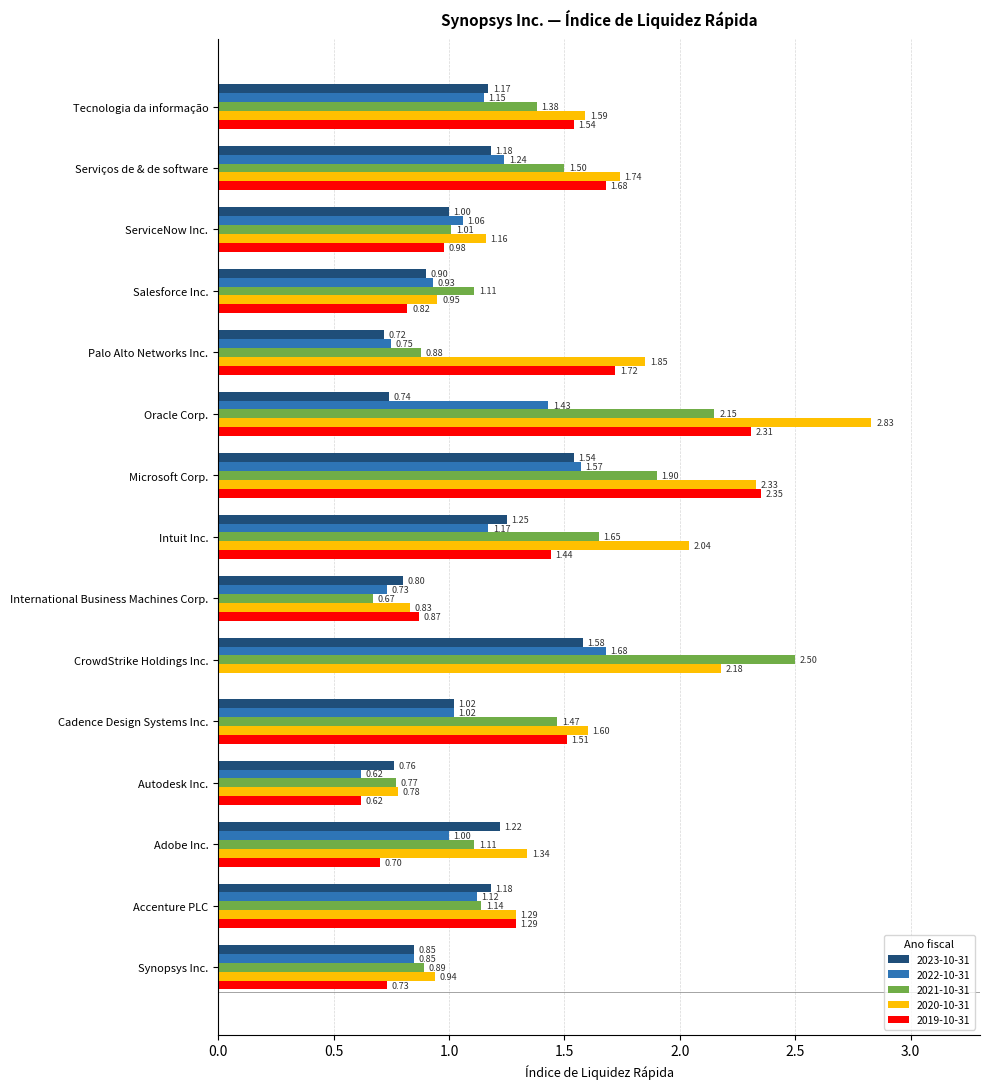

Which series changed the most between Synopsys Inc. and Serviços de & de software?

2019-10-31